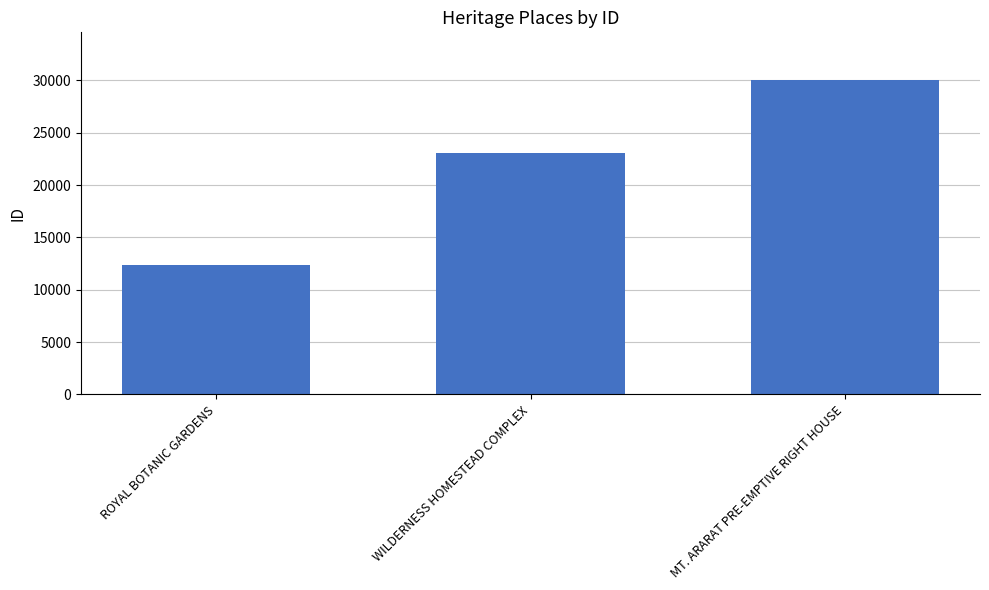

What is the label of the 2nd bar from the left?

WILDERNESS HOMESTEAD COMPLEX